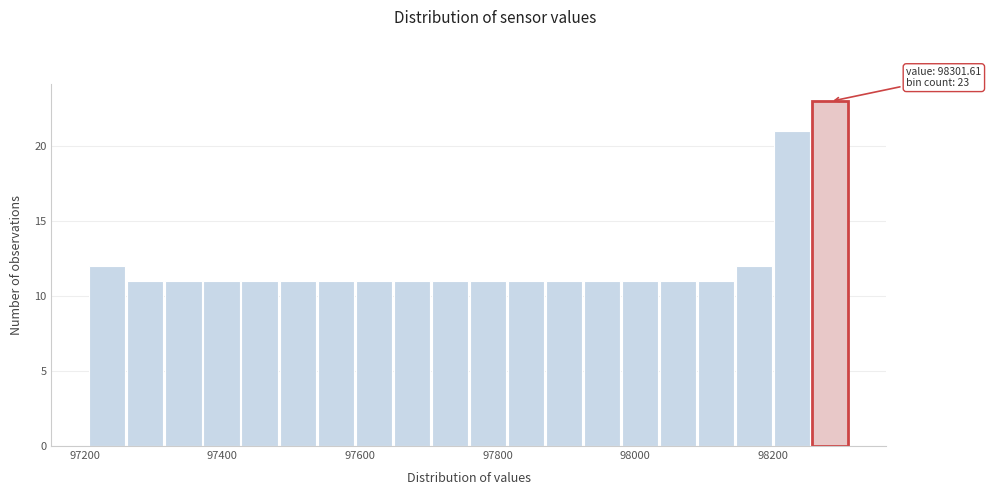

Read against the x-axis, roughly where is the centre of the tallest bar?

98280